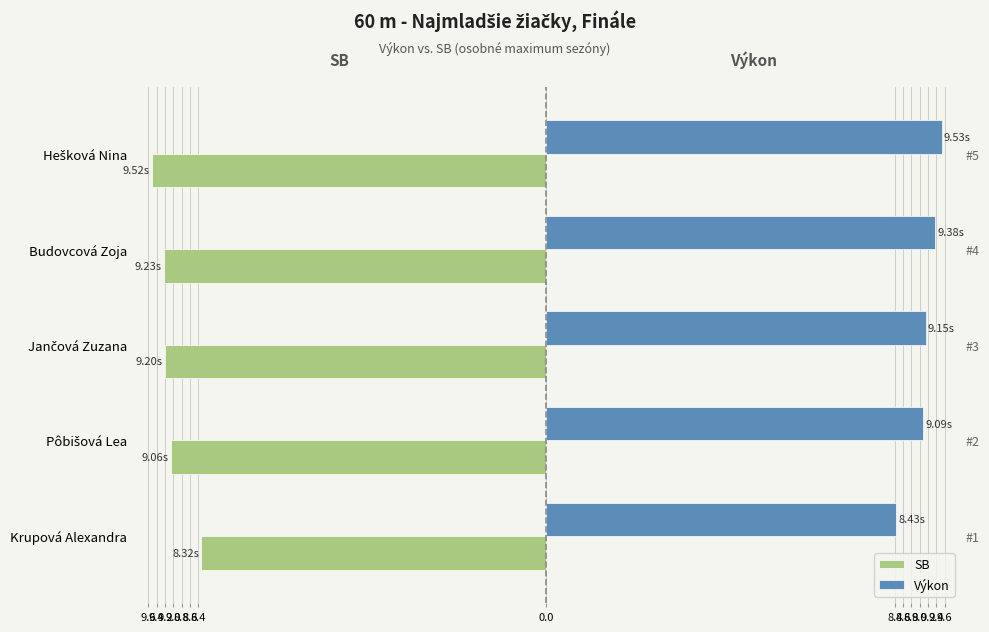

What is the minimum value for Výkon?

8.4